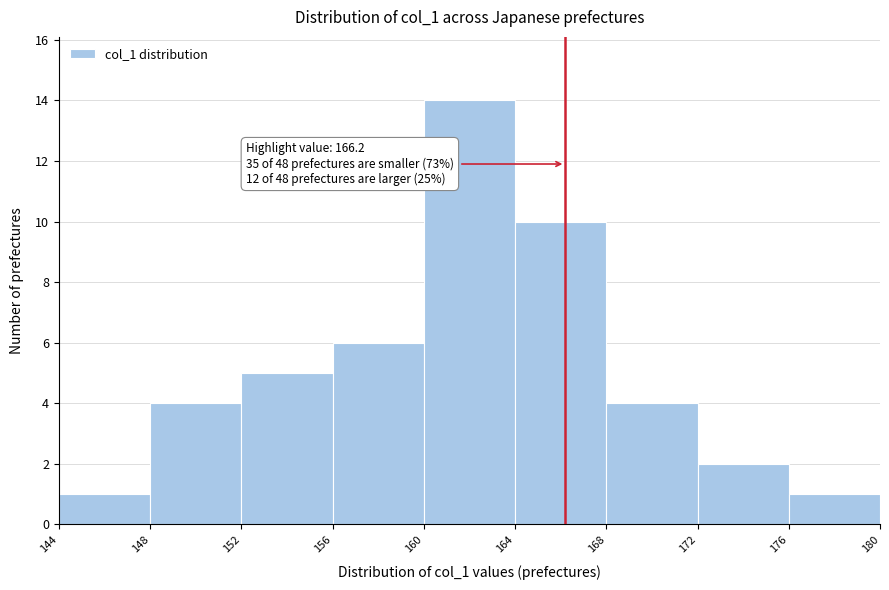

Which range on the x-axis has the tallest bar?

160 to 164